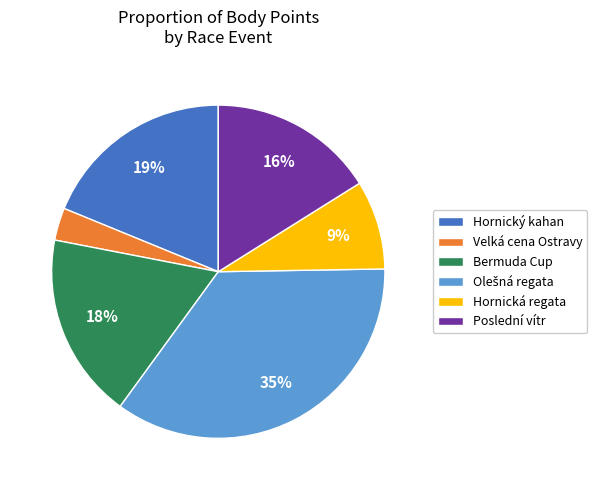

To the nearest percent, what percentage of the pie is Hornická regata?

9%